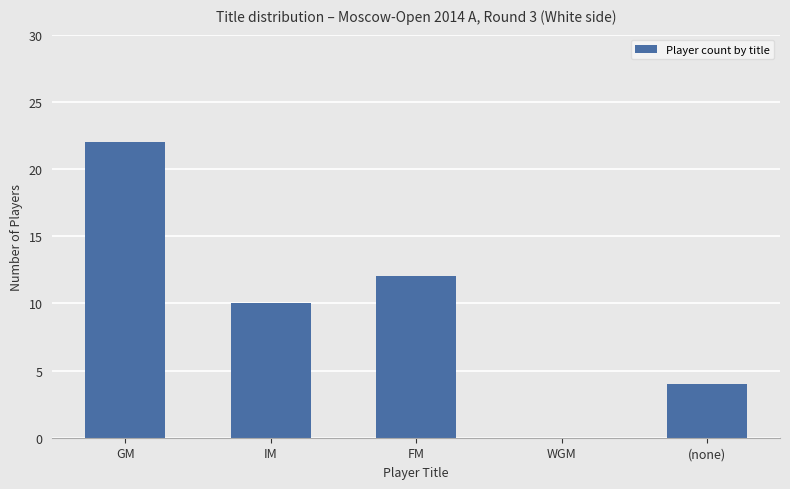

What is the difference between the values at (none) and FM?

8